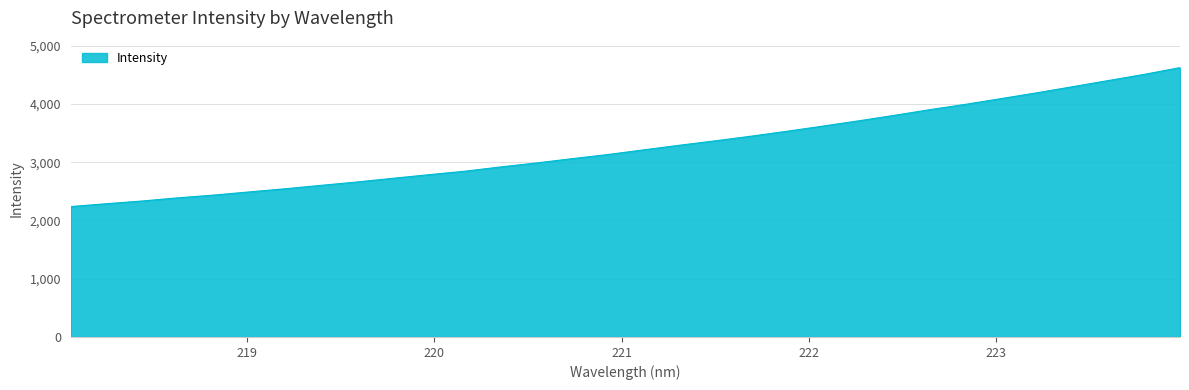

What is the minimum value shown in the chart?

2239.1